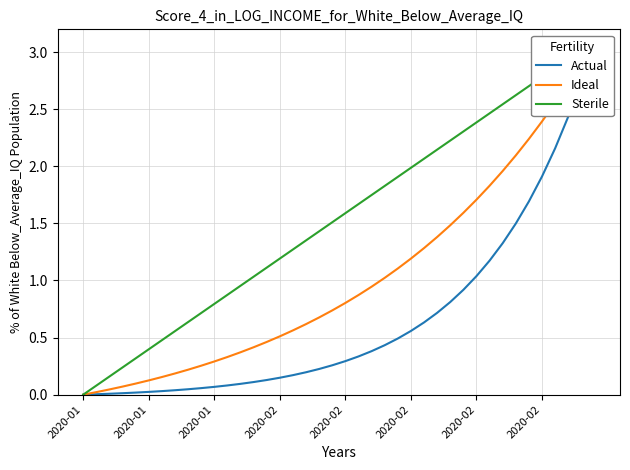

How many values in Sterile are above zero?

39